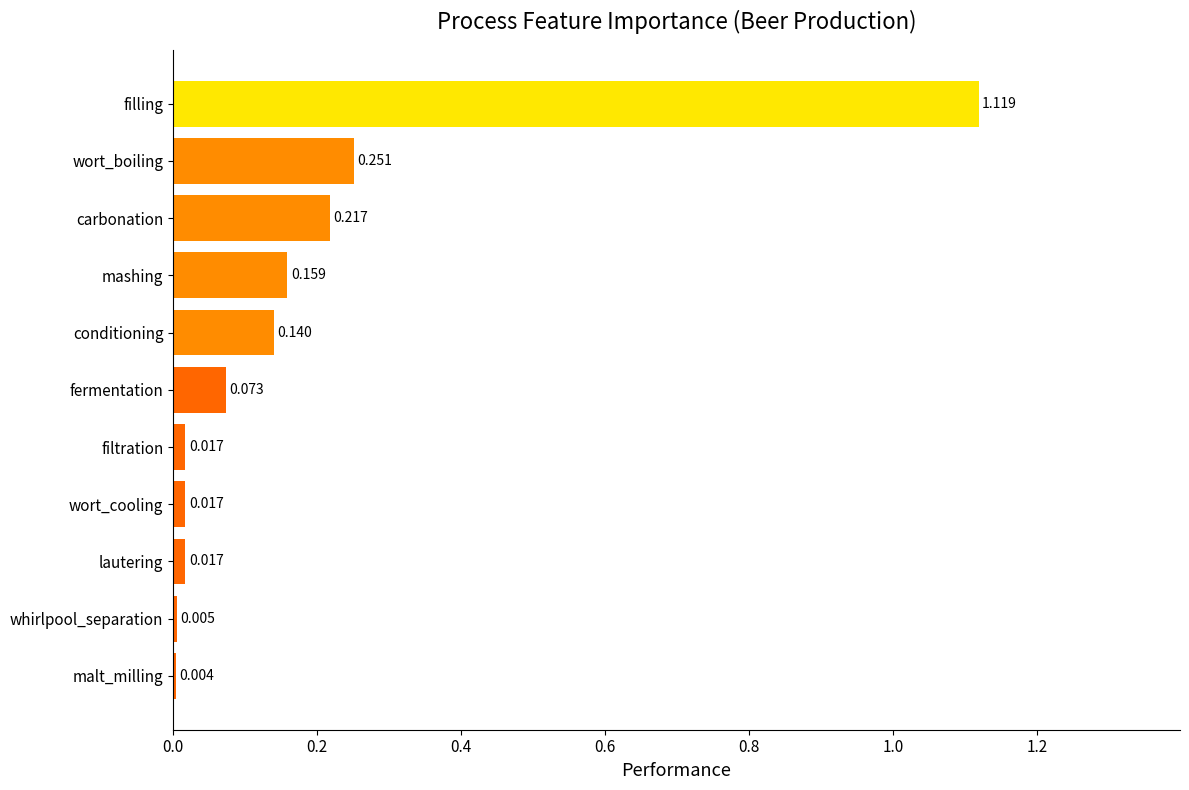

At which label is the value closest to 0?

malt_milling